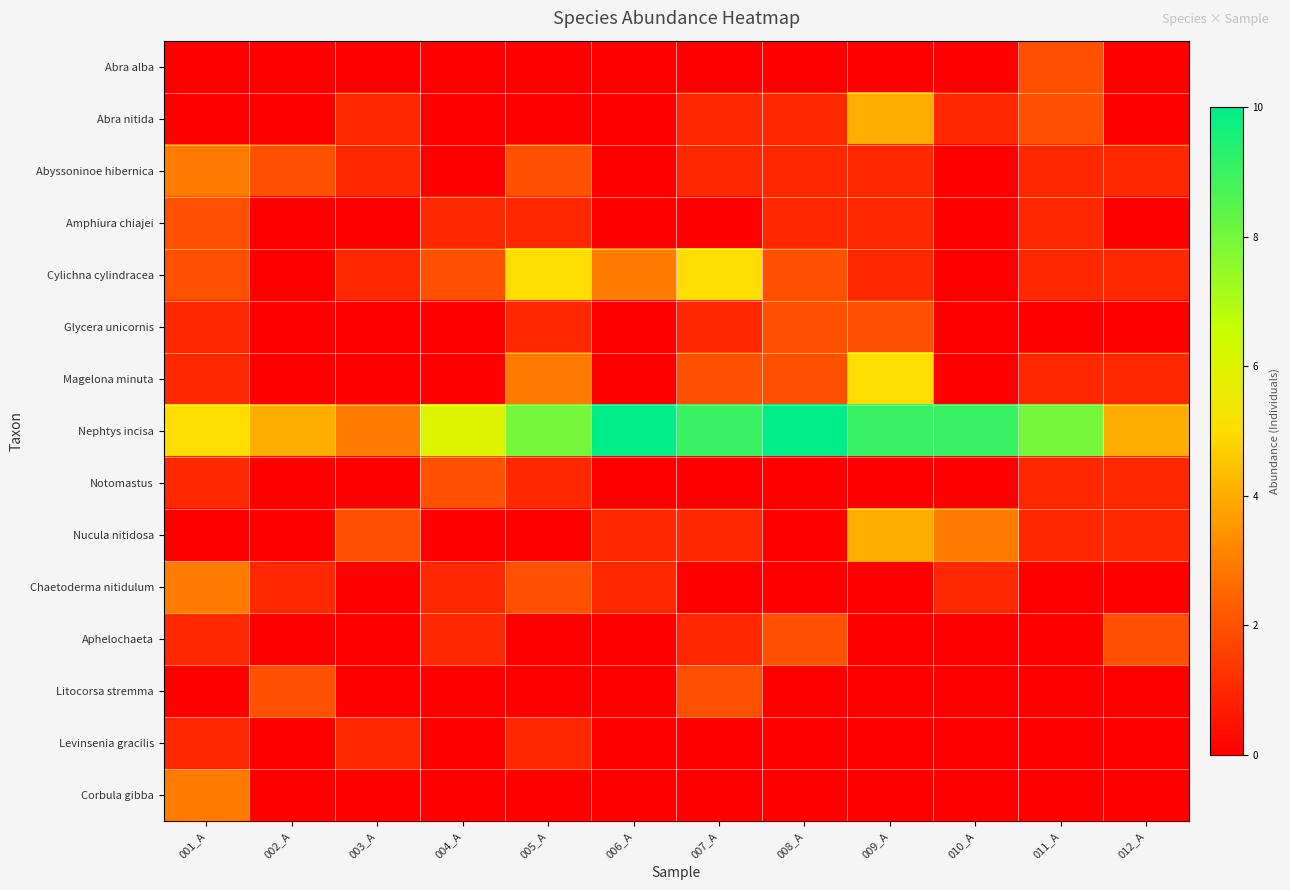

Which has a higher value, 001_A or 012_A?

001_A